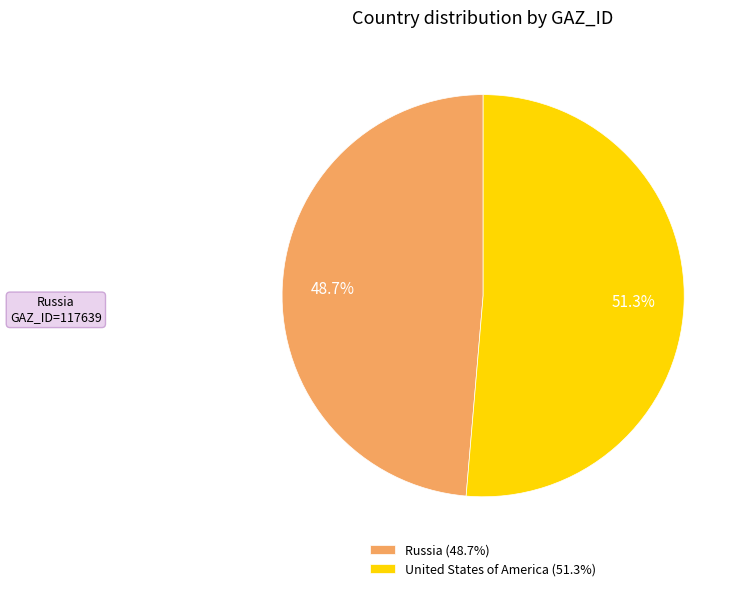

Between United States of America (51.3%) and Russia (48.7%), which is larger?

United States of America (51.3%)